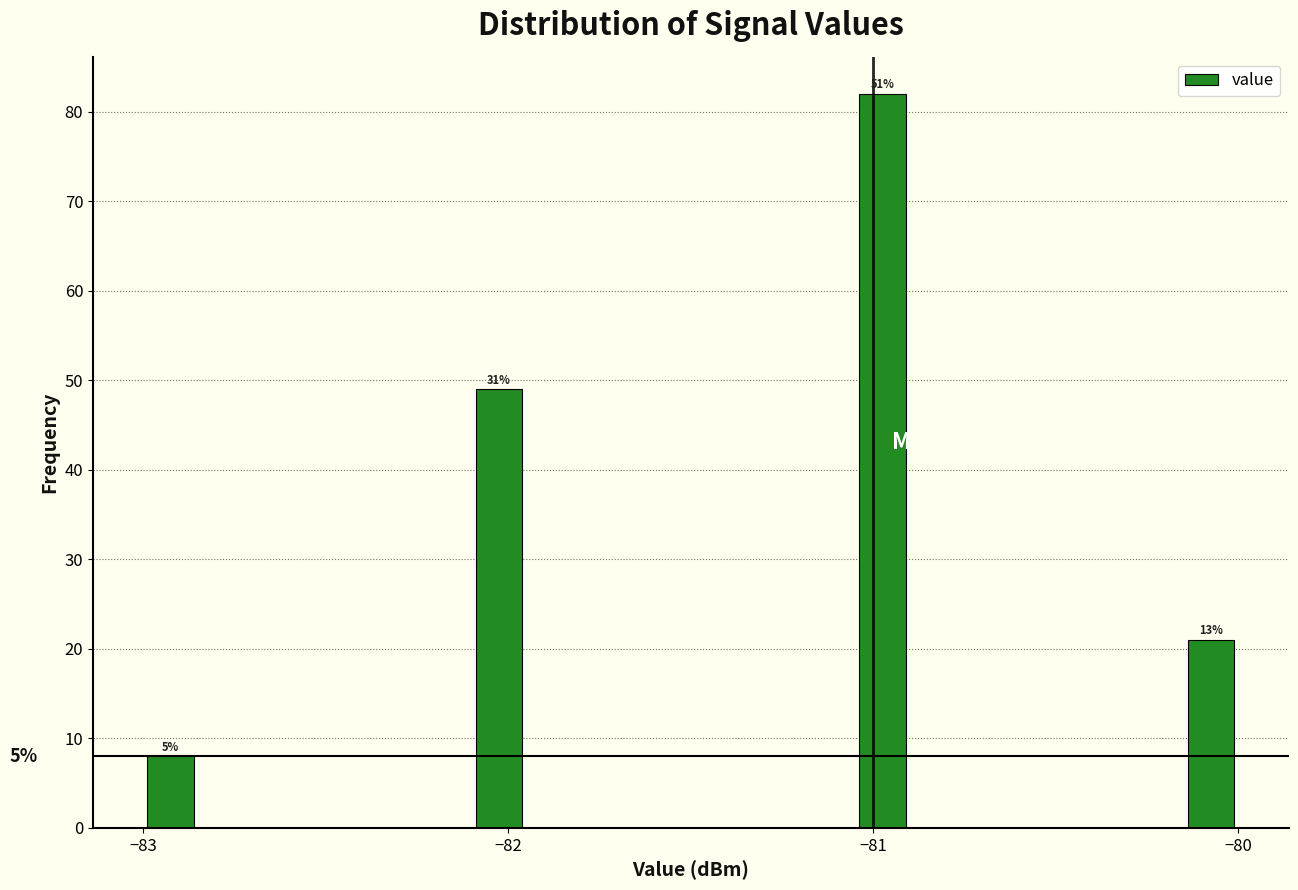

Read against the x-axis, roughly where is the centre of the tallest bar?

-81.0